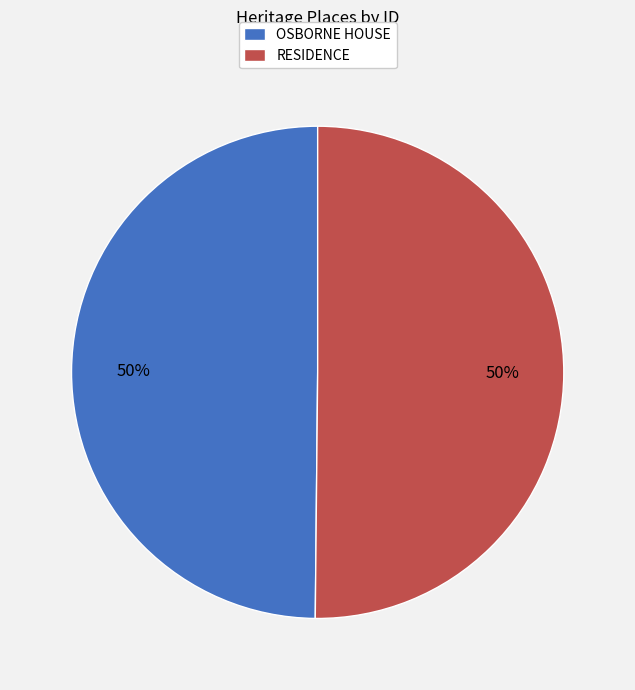

What percentage is the OSBORNE HOUSE slice, to the nearest percent?

50%